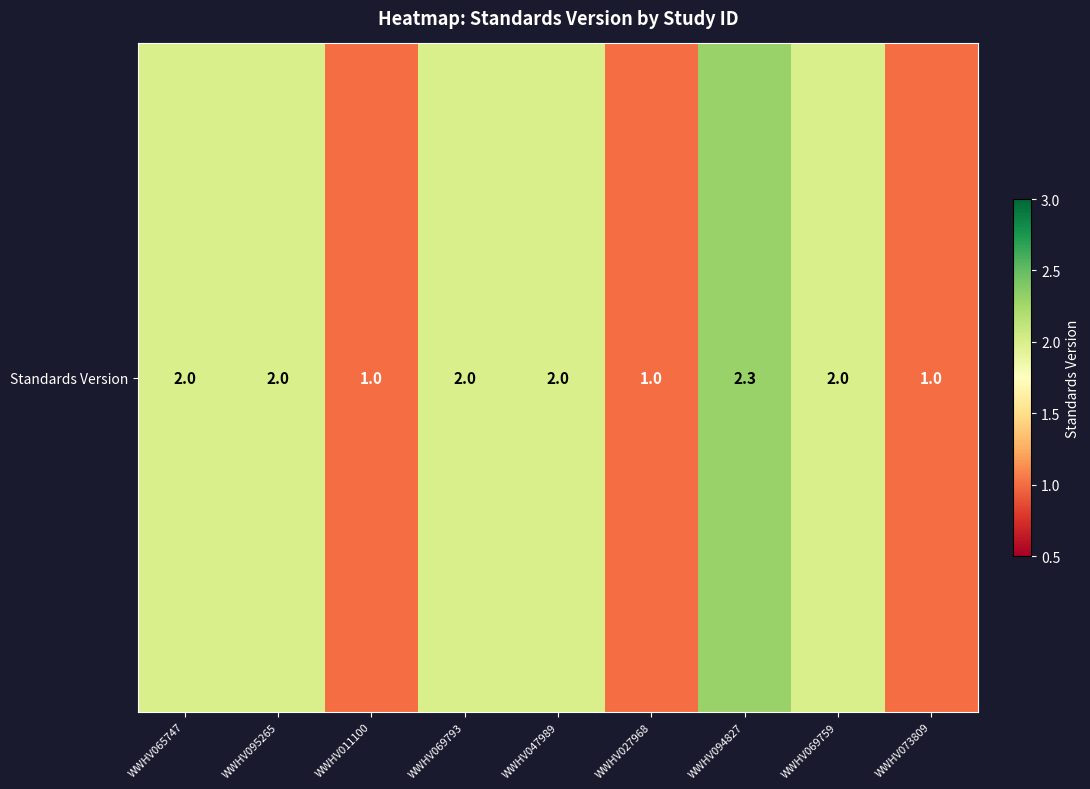

Approximately how many times larger is the value at WWHV011100 compared to WWHV027968?

1.0